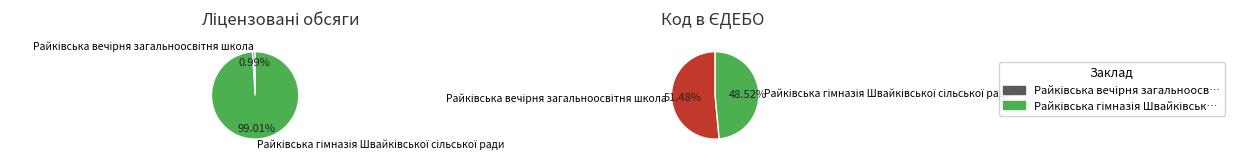

What is the total percentage of Райківська гімназія Швайківської сільської ради and Райківська вечірня загальноосвітня школа?

100.0%